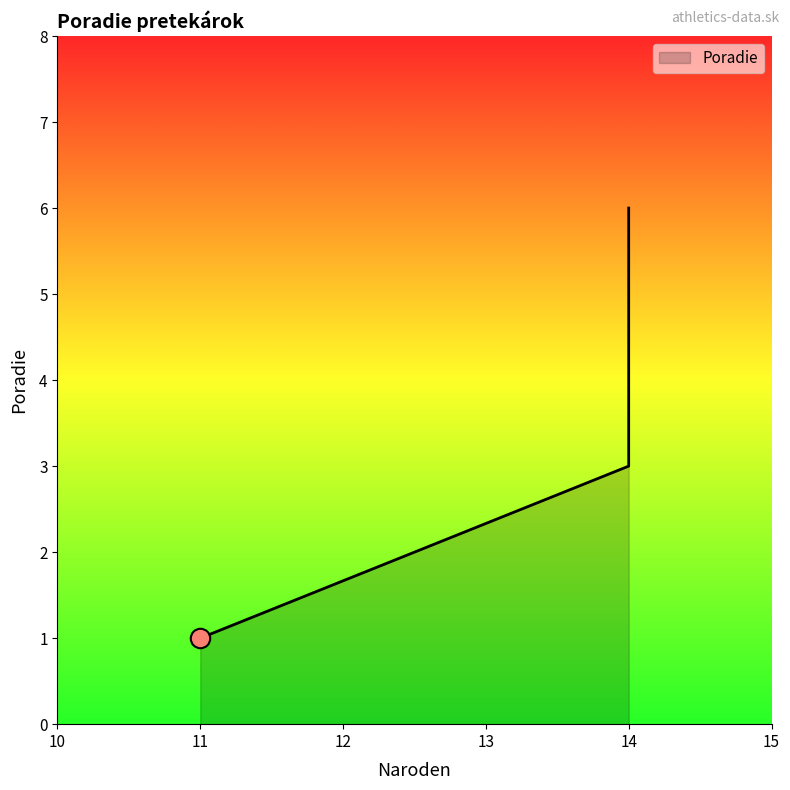

Reading right to left, transcribe all the data shown in this chart.

6	5	3	1